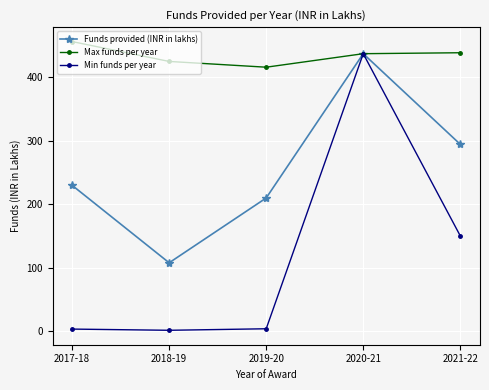

What is the minimum value for Min funds per year?

1.1